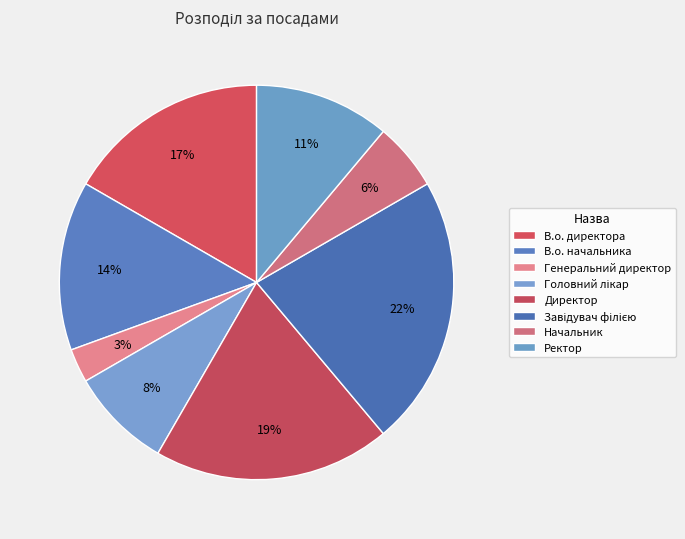

Is there a majority slice in this chart?

No